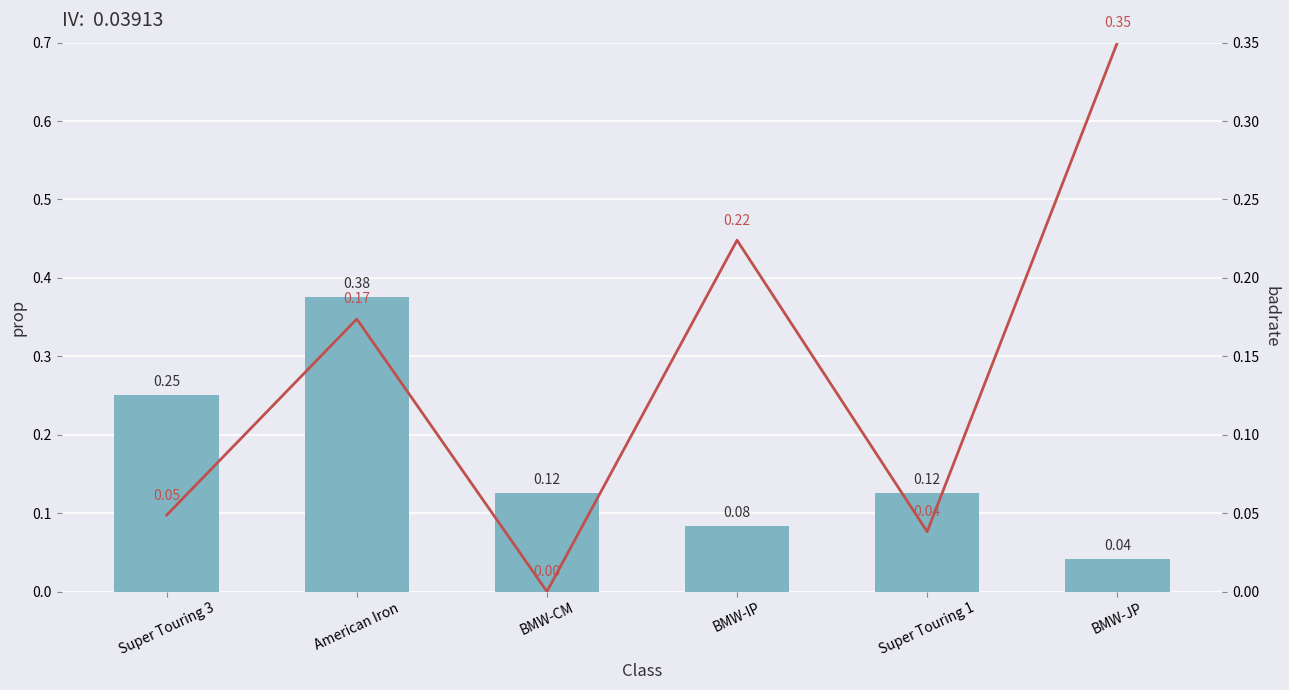

Rank the series by their maximum value, from lowest to highest.

badrate, prop